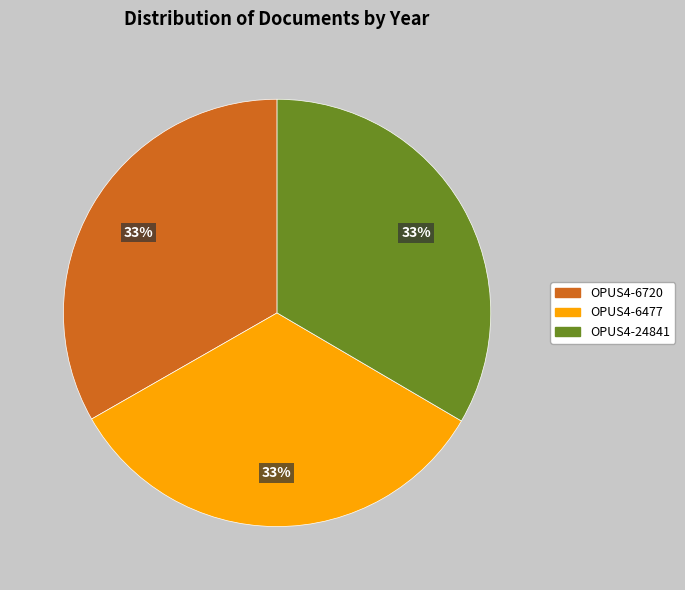

Does any single category account for the majority?

No